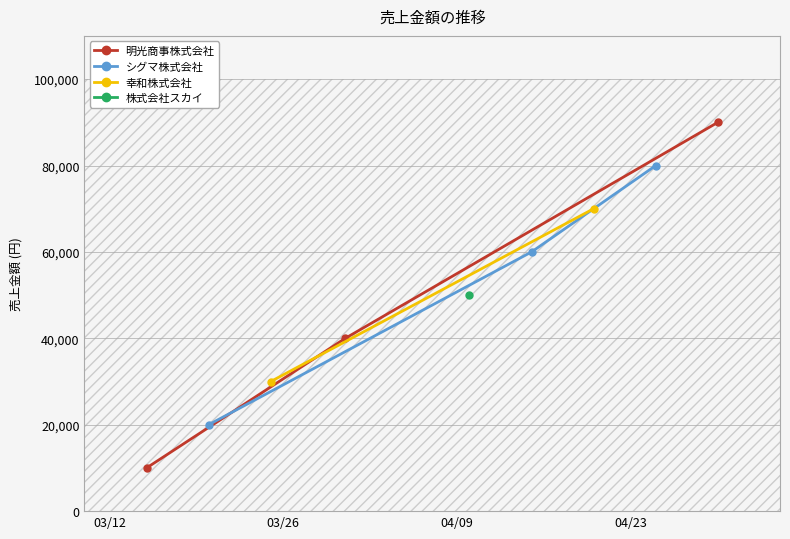

What is the value of the 明光商事株式会社 point at the 3rd from the left?

90000